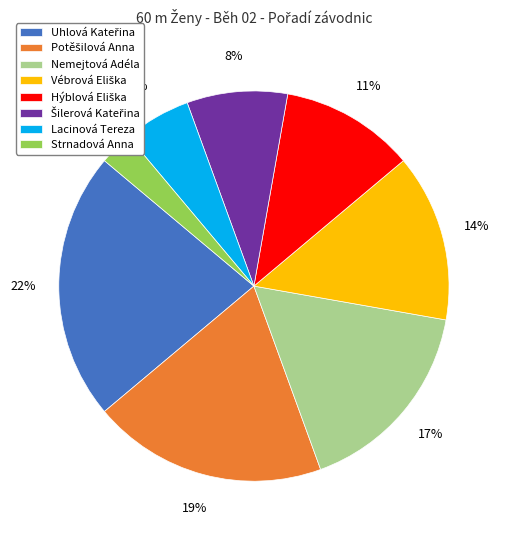

To the nearest percent, what portion does Strnadová Anna represent?

3%